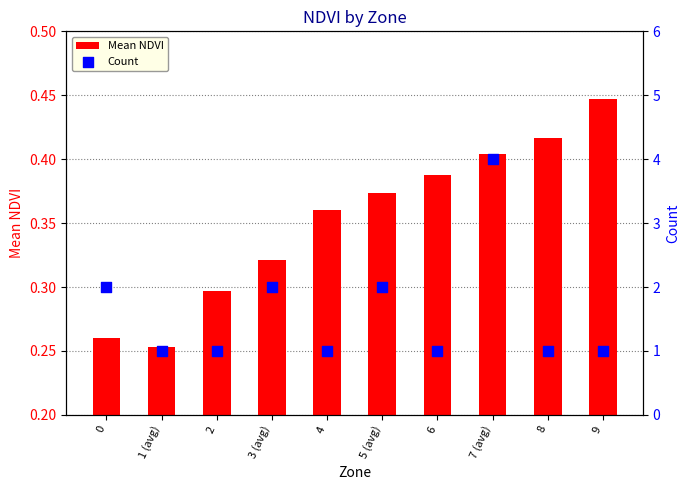

At how many categories does at least one series exceed 1?

4